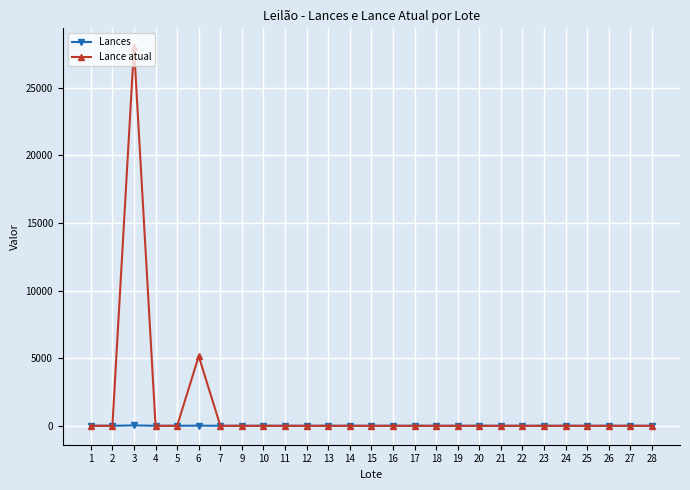

Is this an area chart (filled region under the line)?

No